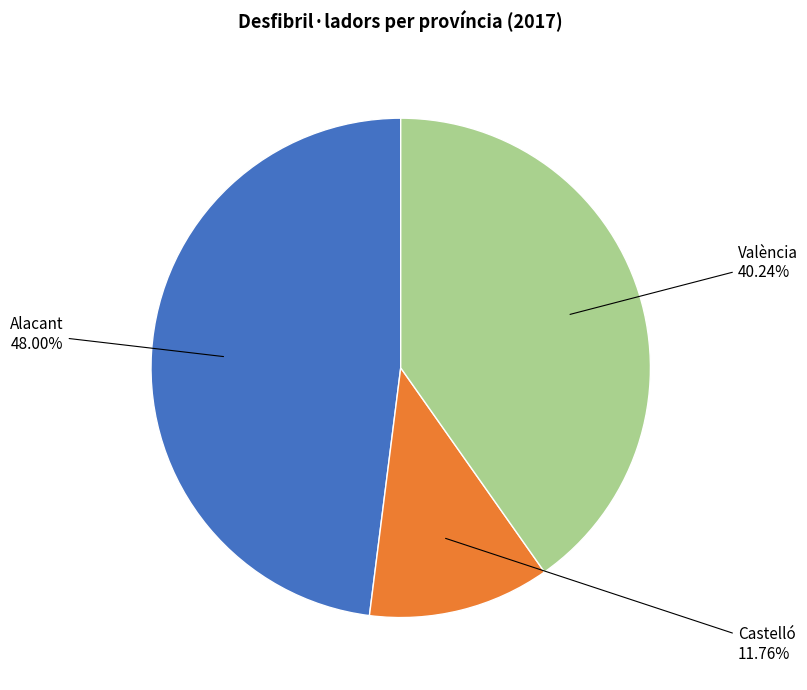

What is the ratio of the value at Castelló to the value at València?

0.3